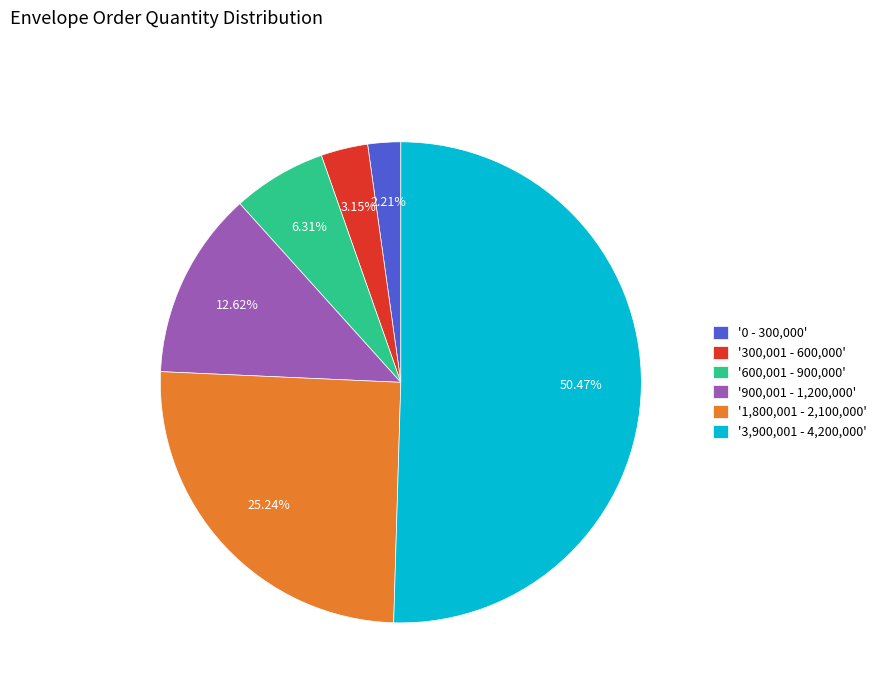

Rank the categories by value from lowest to highest.

'0 - 300,000', '300,001 - 600,000', '600,001 - 900,000', '900,001 - 1,200,000', '1,800,001 - 2,100,000', '3,900,001 - 4,200,000'